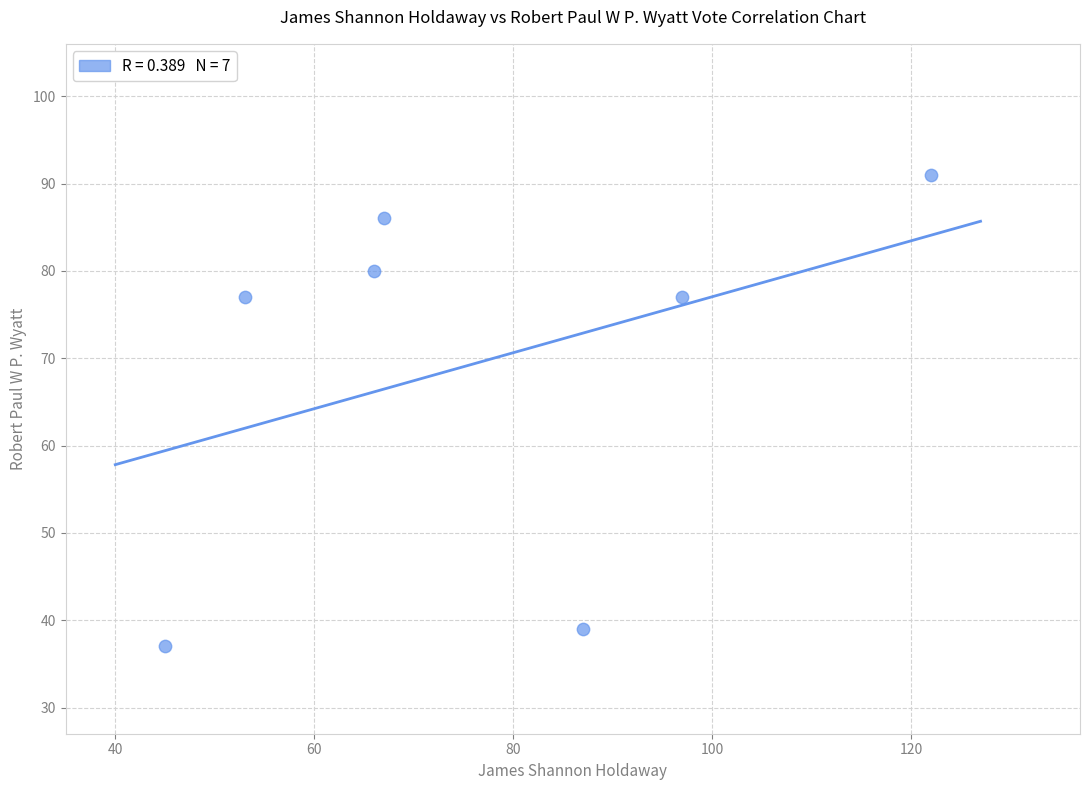

What is the range of Y values (max minus min)?

54